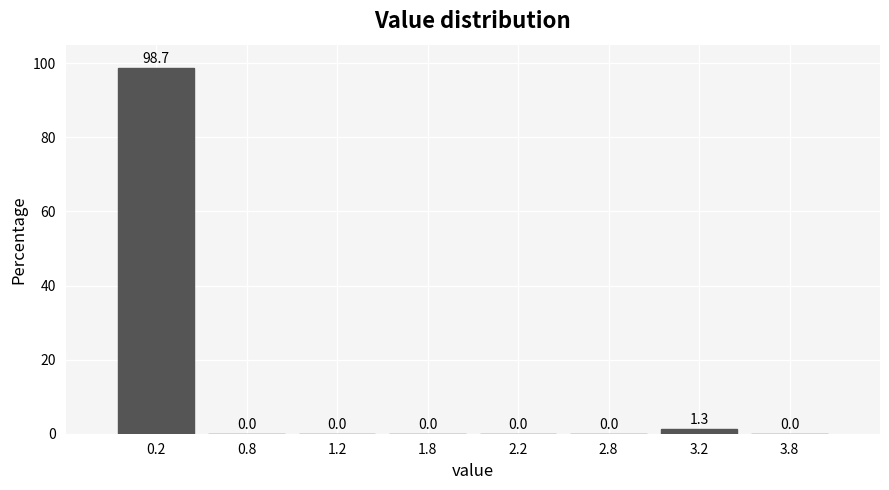

Reading right to left, what are all the values shown in this chart?

3.8=0.0	3.2=1.3	2.8=0.0	2.2=0.0	1.8=0.0	1.2=0.0	0.8=0.0	0.2=98.7